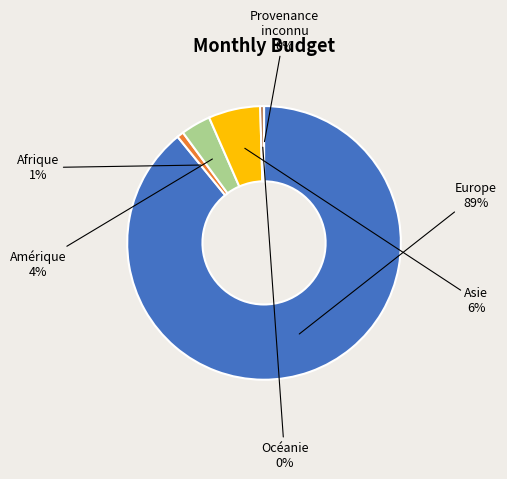

To the nearest percent, what is the average slice percentage?

17%